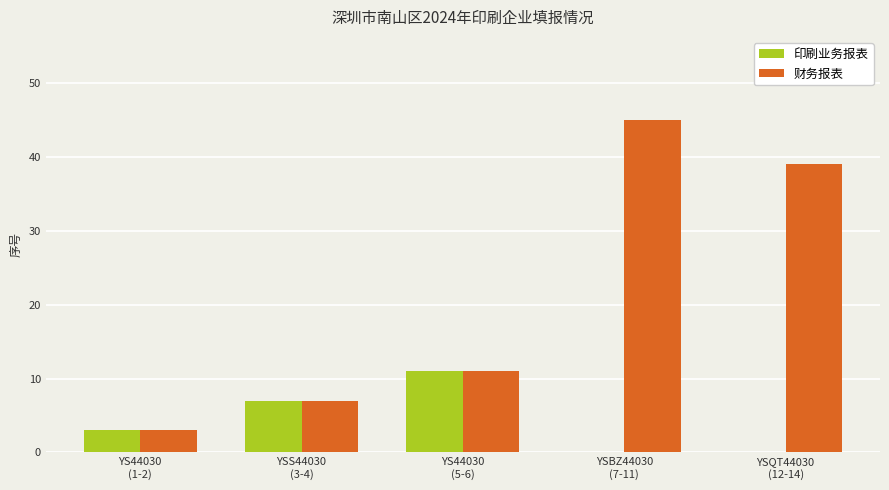

How many categories are shown in the chart?

5